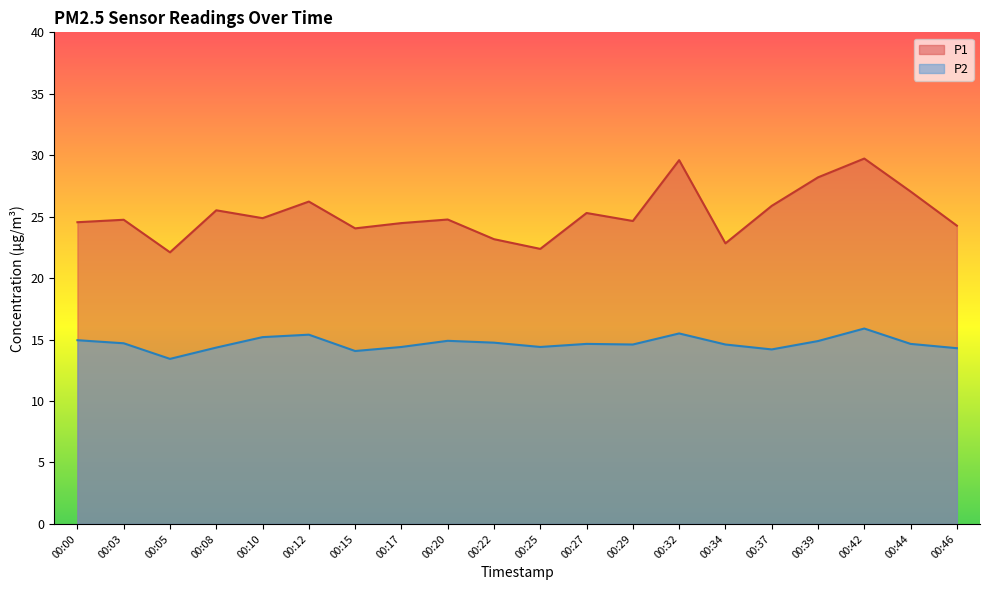

How many lines are shown in the chart?

2